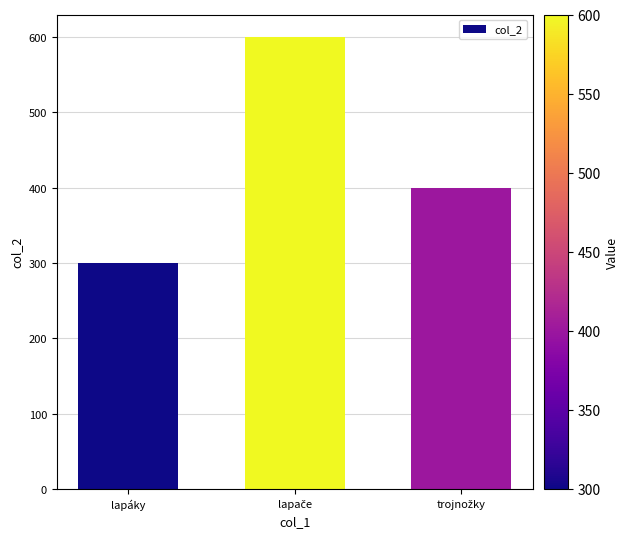

Reading left to right, what are all the values shown in this chart?

300	600	400